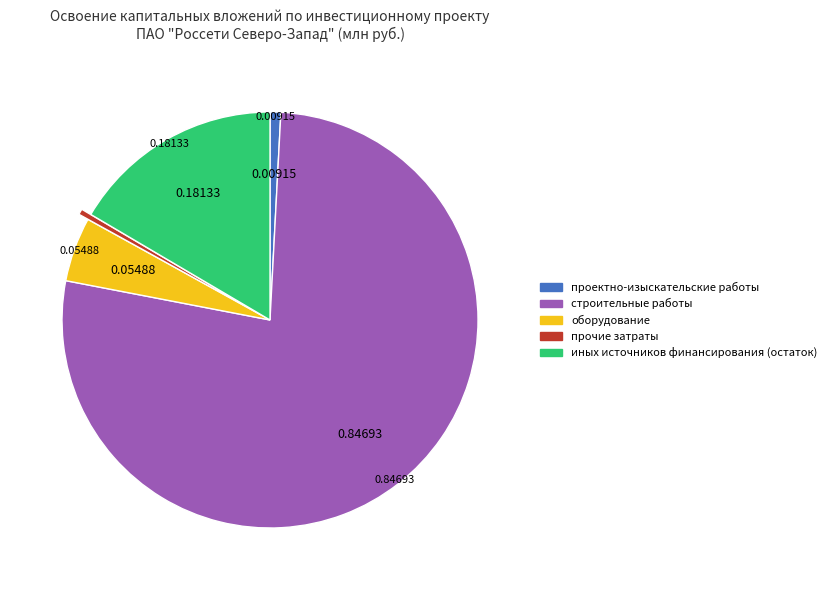

Is the sum of строительные работы and проектно-изыскательские работы greater than half?

Yes